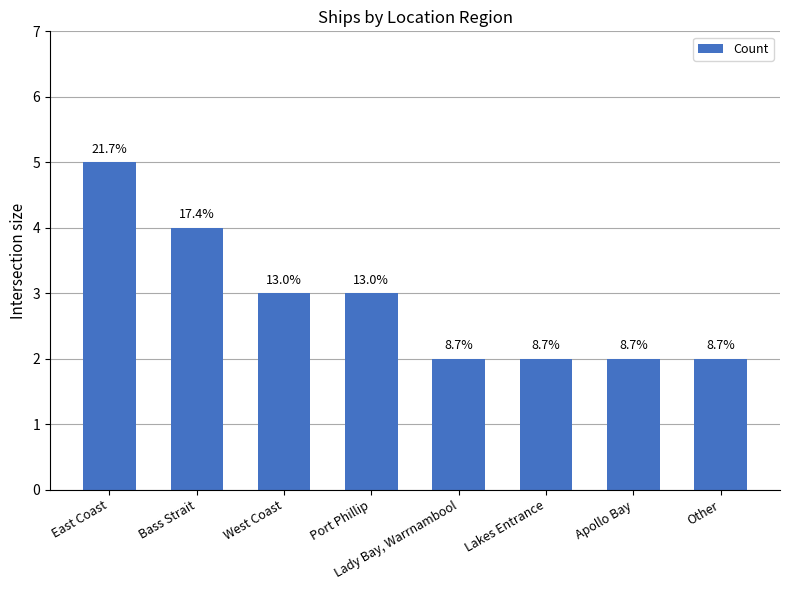

Are the bars horizontal?

No